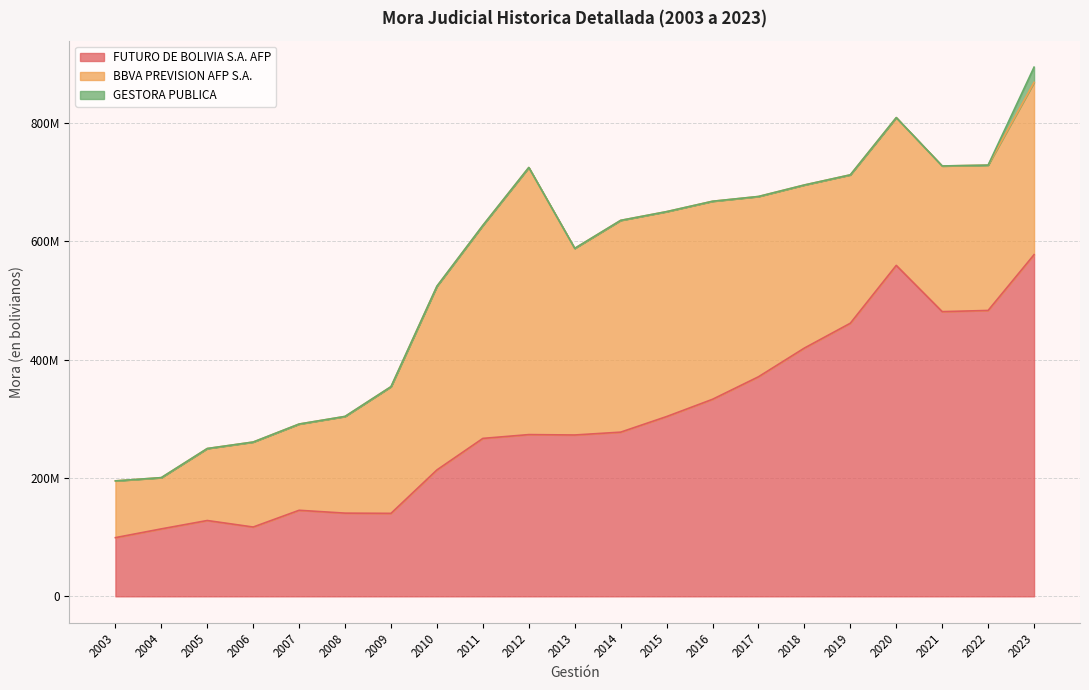

Where is GESTORA PUBLICA nearest to the value 12862918?

2003